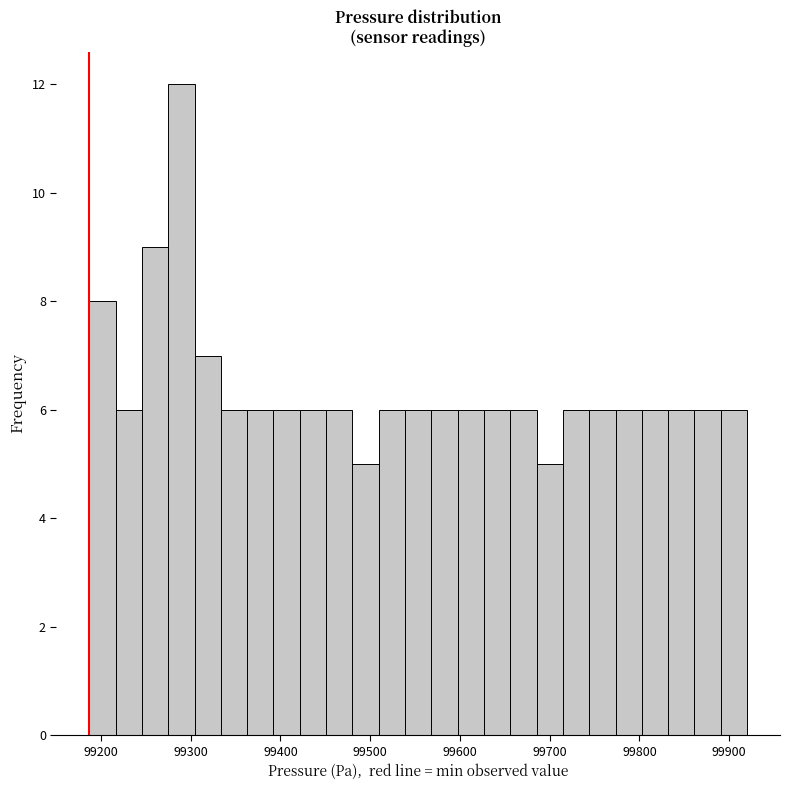

Around what value on the x-axis is the tallest bar? Give the approximate position of its centre, as read against the axis.

99290